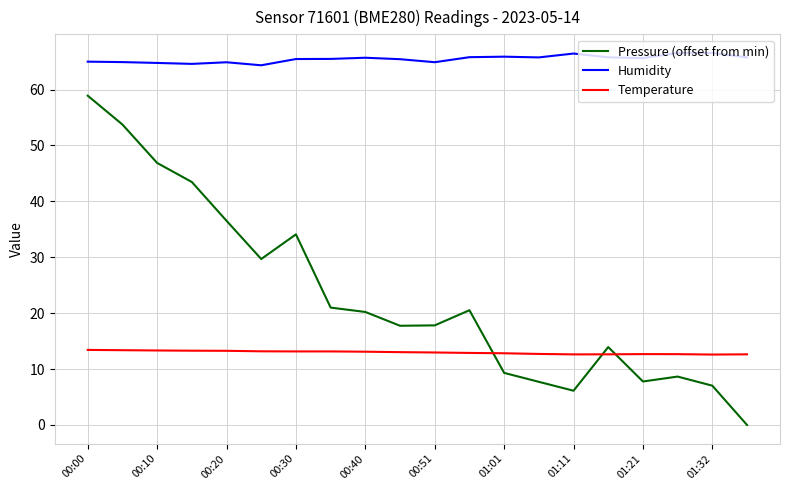

What is the greatest value displayed?

66.6